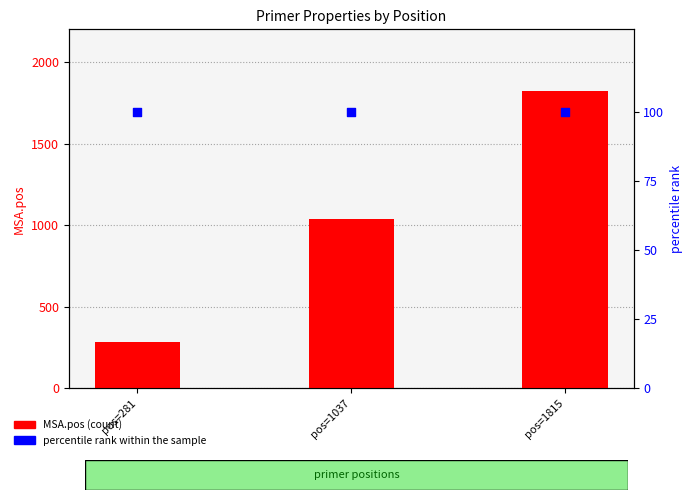

Which series has the largest total across all categories?

MSA.pos (count)